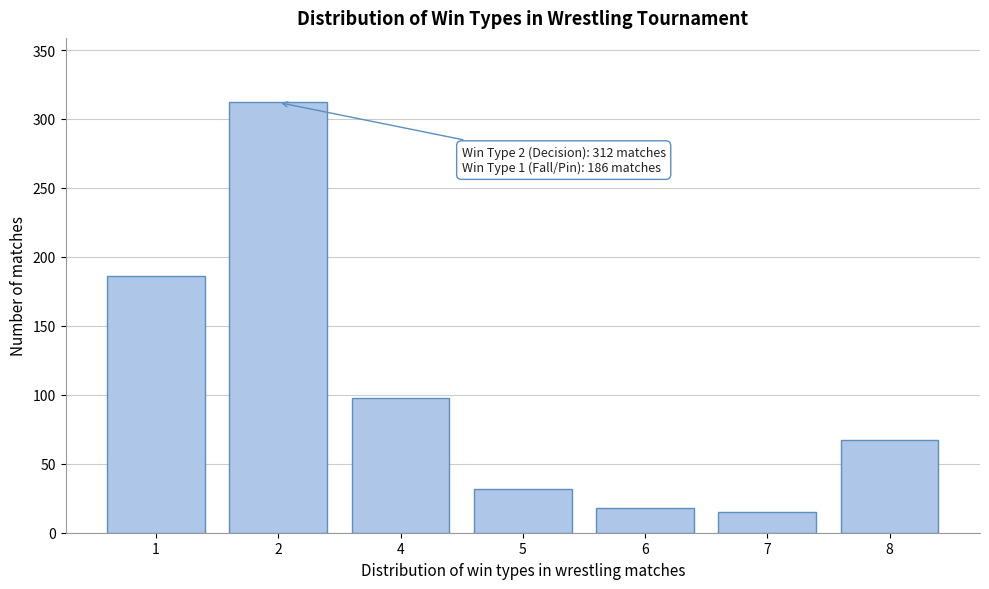

Reading right to left, what are all the values shown in this chart?

67	15	18	32	98	312	186